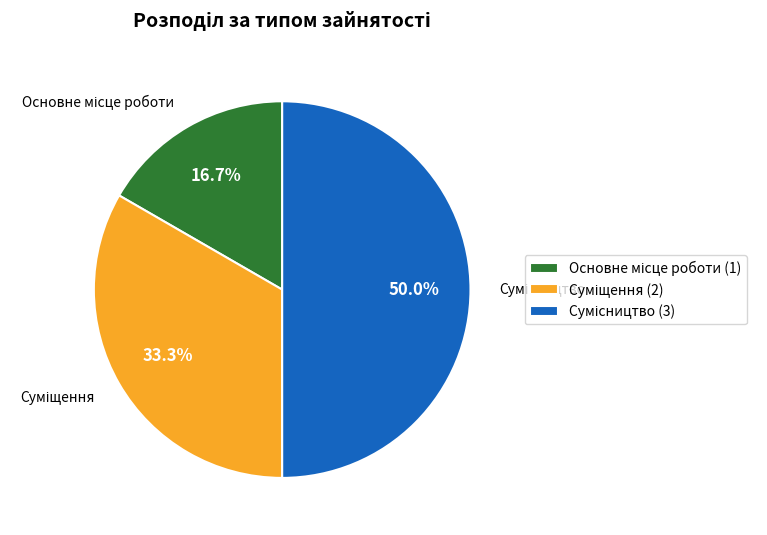

What is the total percentage of Сумісництво and Суміщення?

83.3%